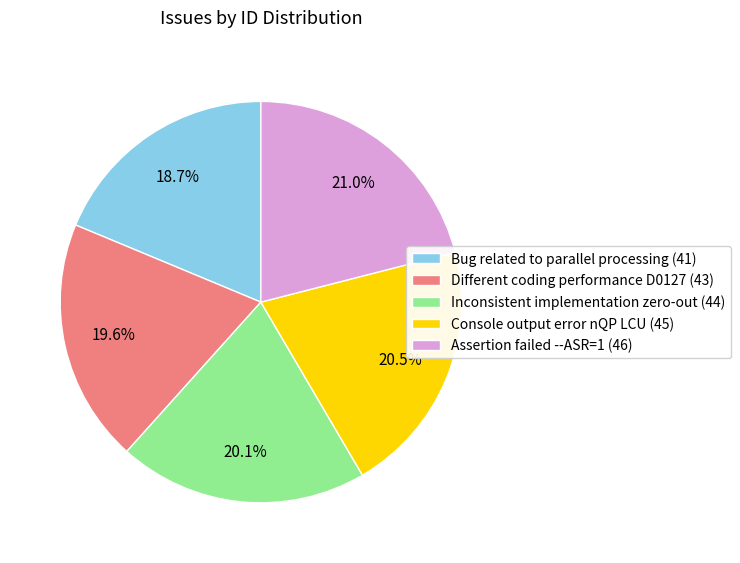

Which category has the smallest portion of the pie?

Bug related to parallel processing